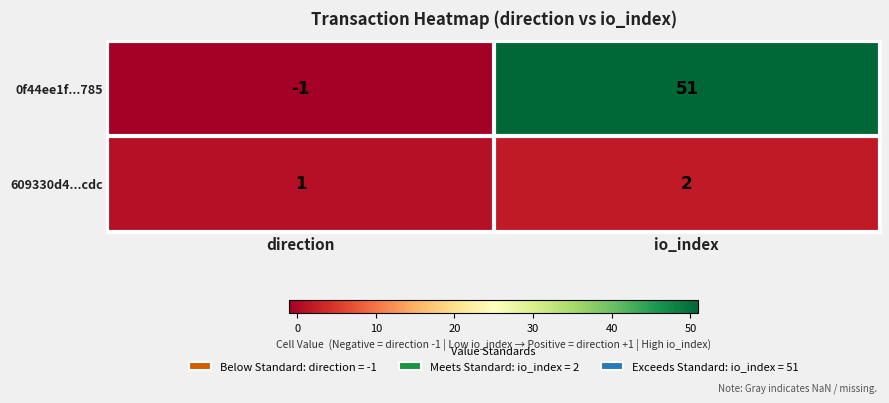

The value of 609330d4...cdc at io_index is 2. True or false?

True